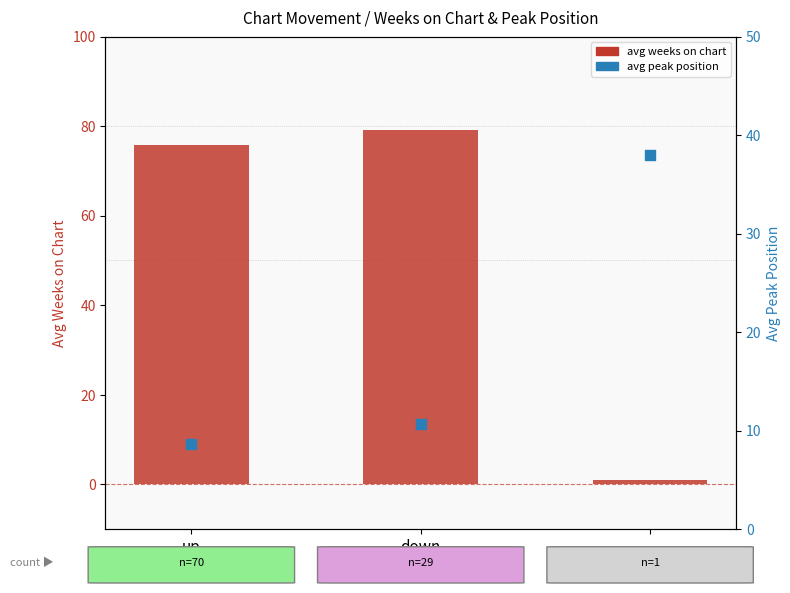

Which series contains the lowest Y value?

avg weeks on chart